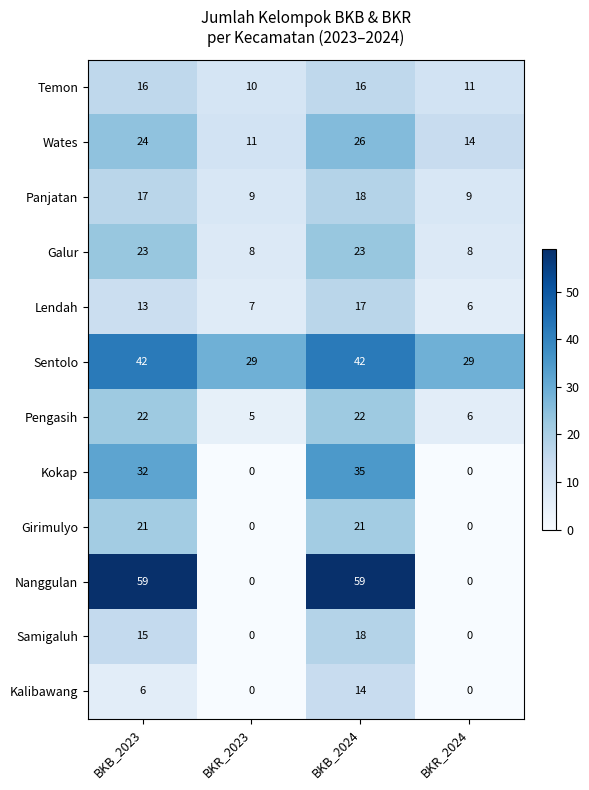

Which series has the largest total across all categories?

Sentolo